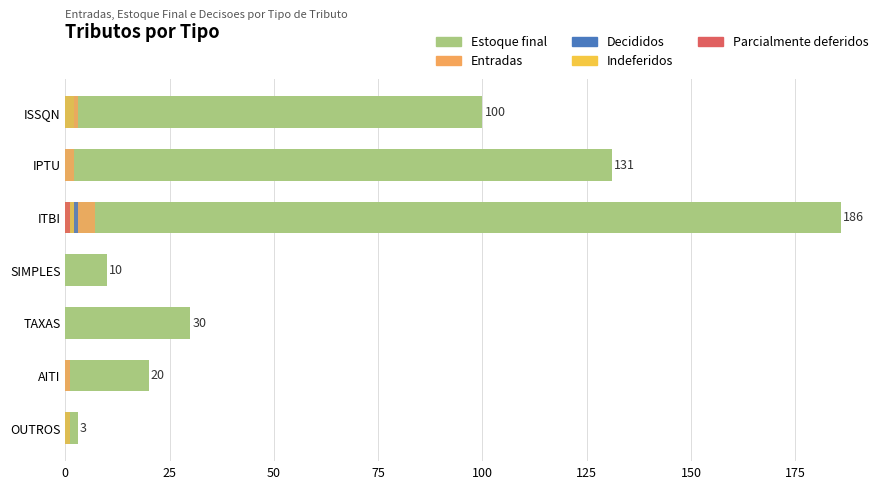

What is the difference between the second highest and minimum values in the Entradas series?

3